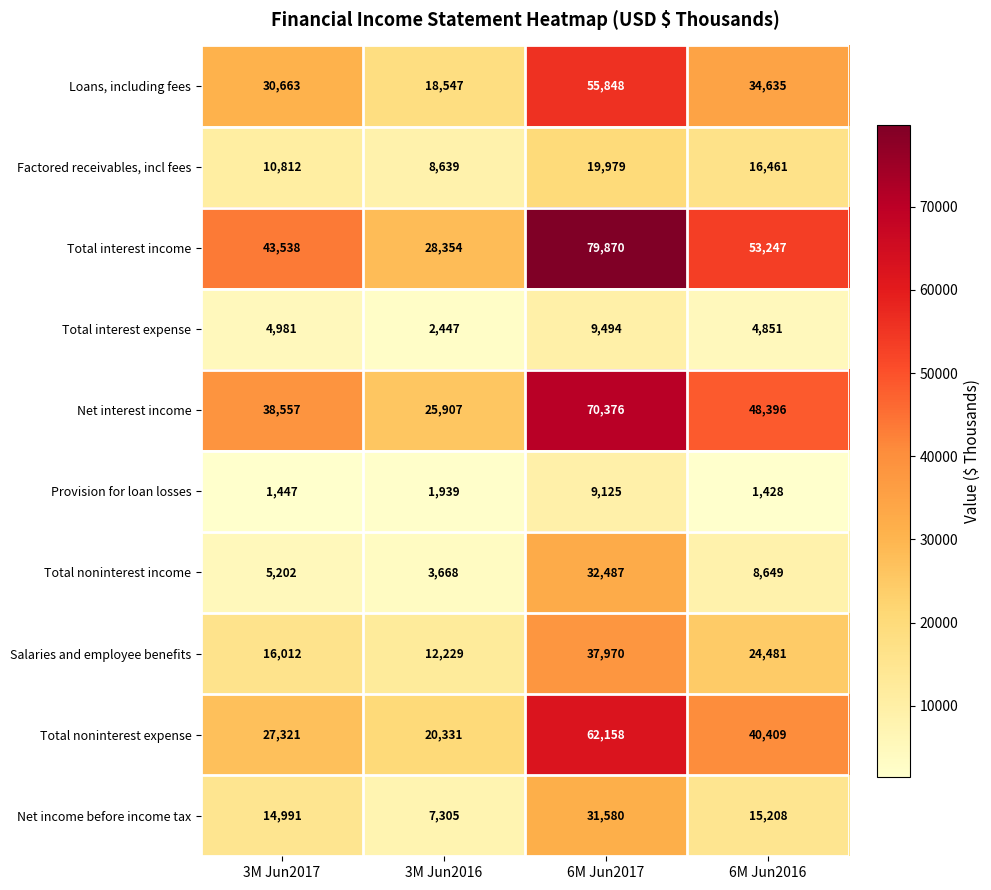

Read the Net income before income tax value at 3M Jun2017, to the nearest 10.

14990